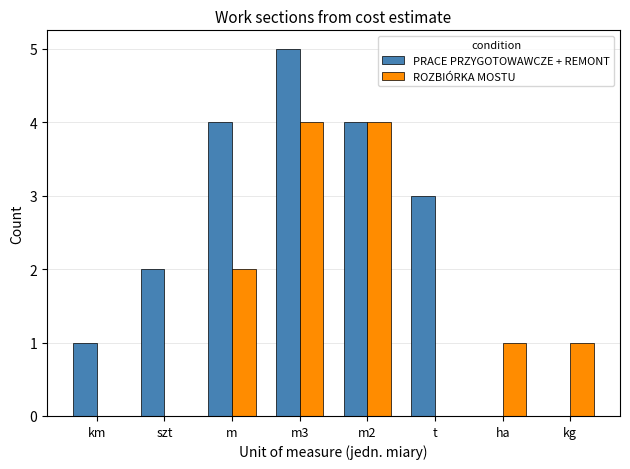

How many PRACE PRZYGOTOWAWCZE + REMONT values are between 1 and 4?

5